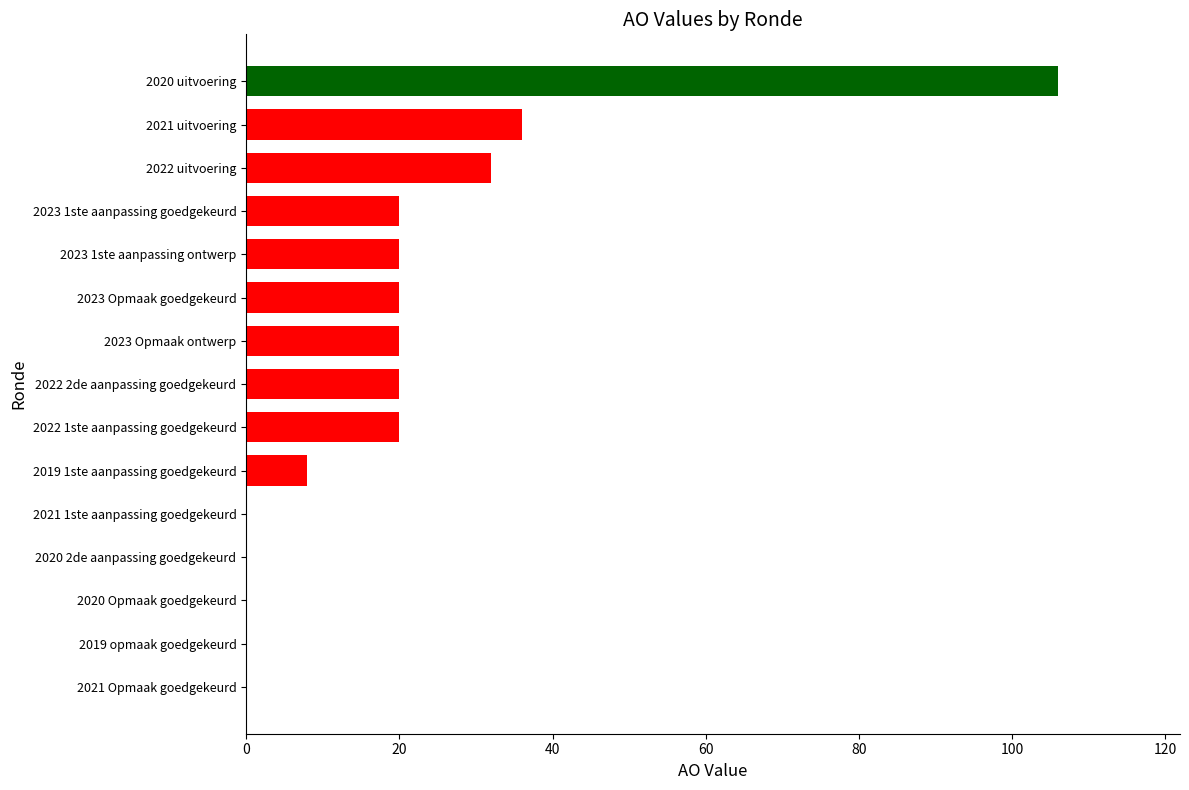

What is the sum of all values?

302